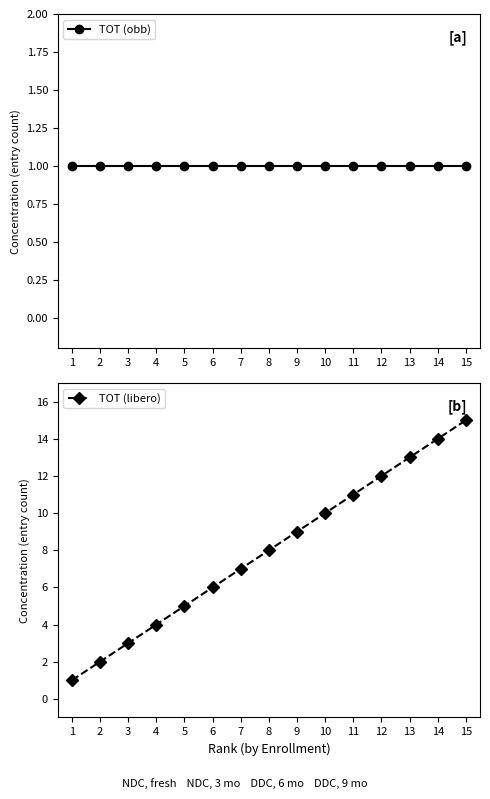

Is it true that TOT (libero) equals 2 at 1?

False